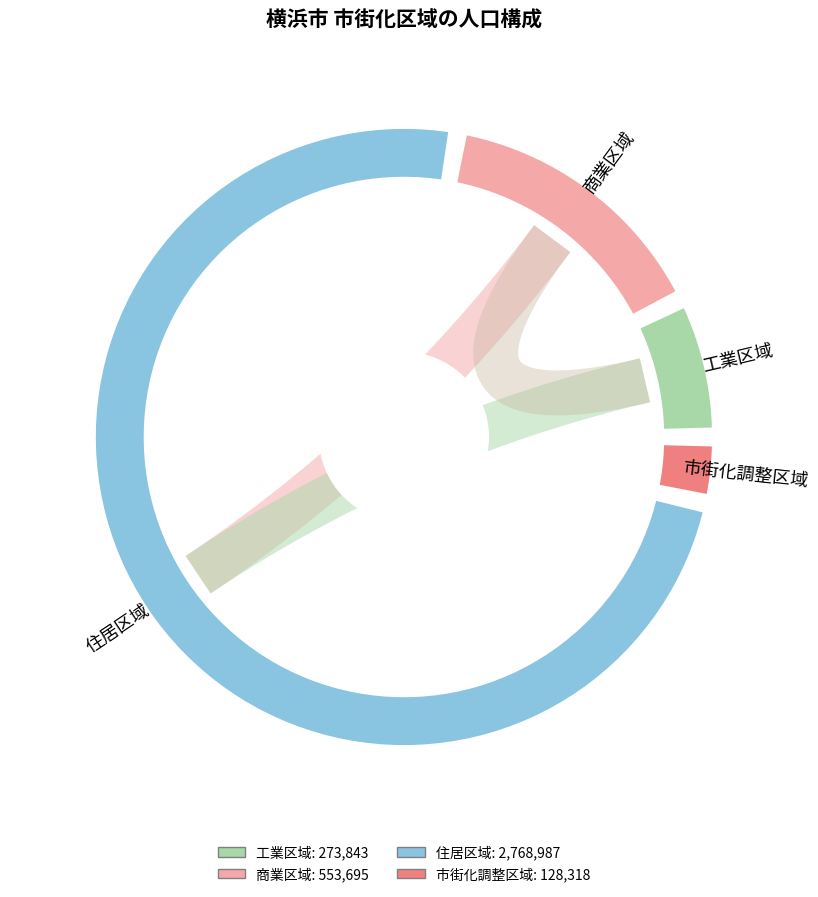

How many segments does this pie chart have?

4